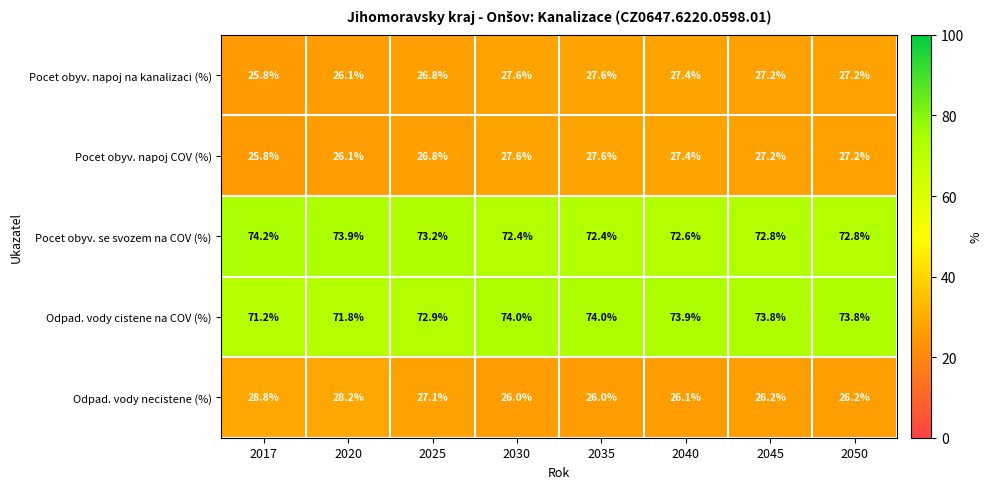

What is the spread (max minus min) of values at 2025?

46.4